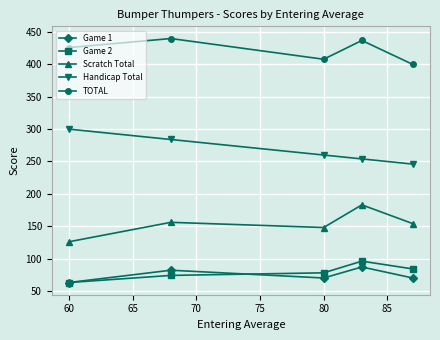

At how many categories does at least one series exceed 140?

5